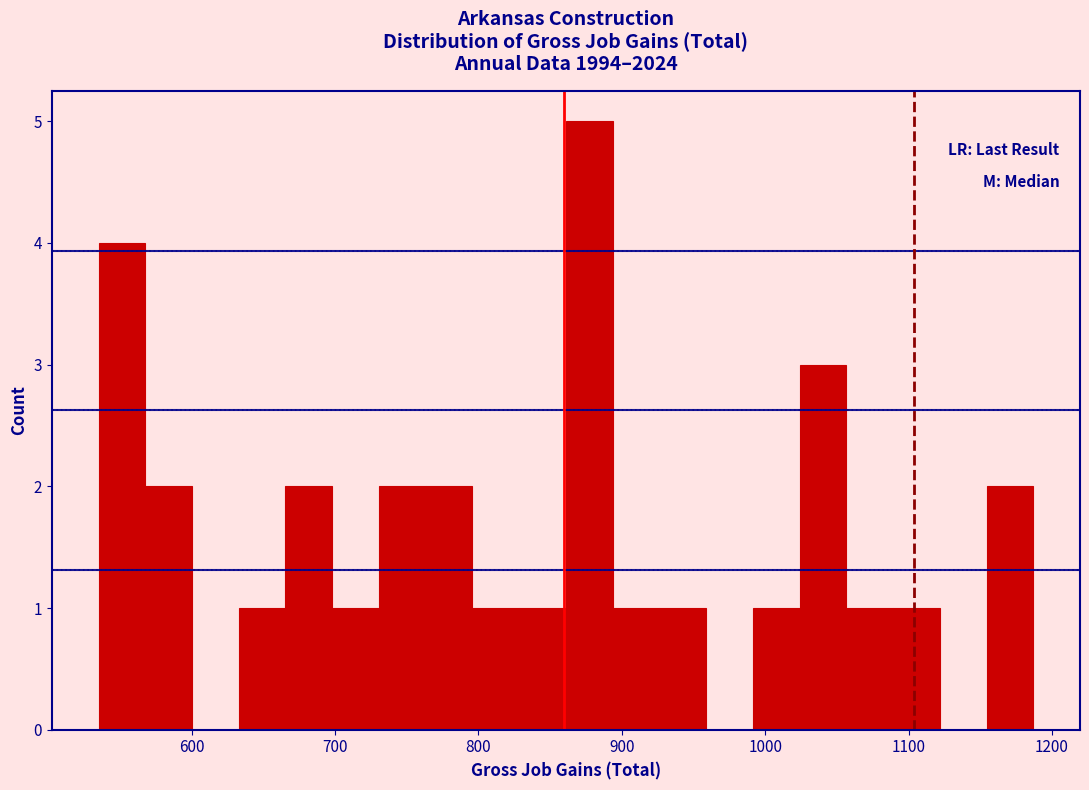

Around what value on the x-axis is the tallest bar? Give the approximate position of its centre, as read against the axis.

880